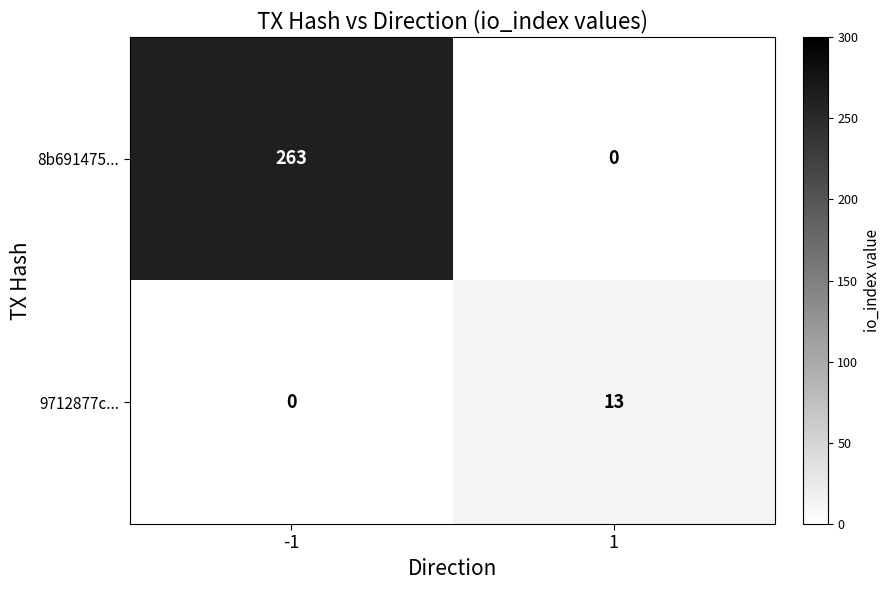

Reading left to right, extract all data points from this chart.

8b691475...: 263	0
9712877c...: 0	13